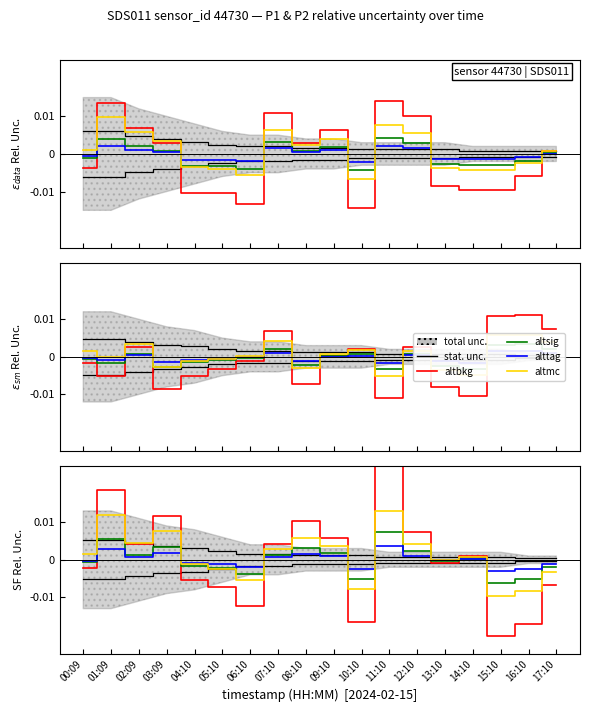

True or false: alttag and altmc cross at least once.

True